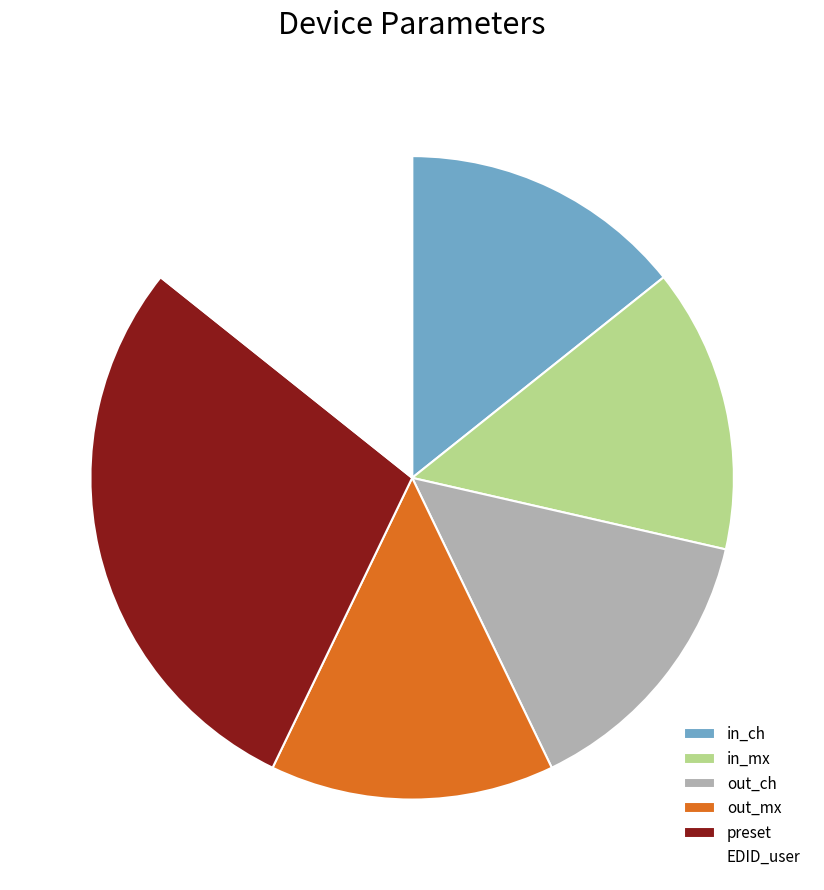

Is there a majority slice in this chart?

No